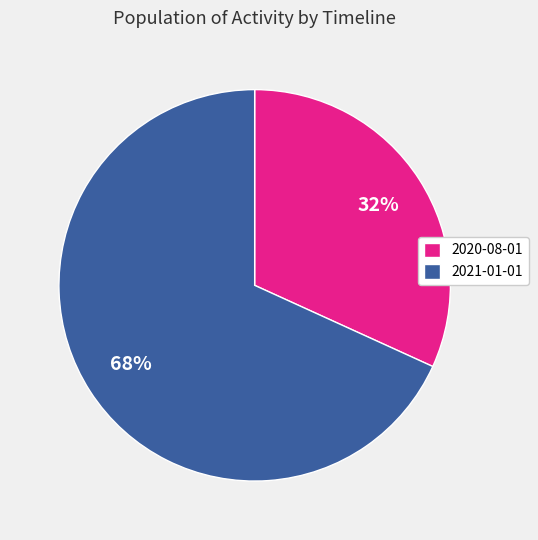

Count the number of slices in the pie.

2